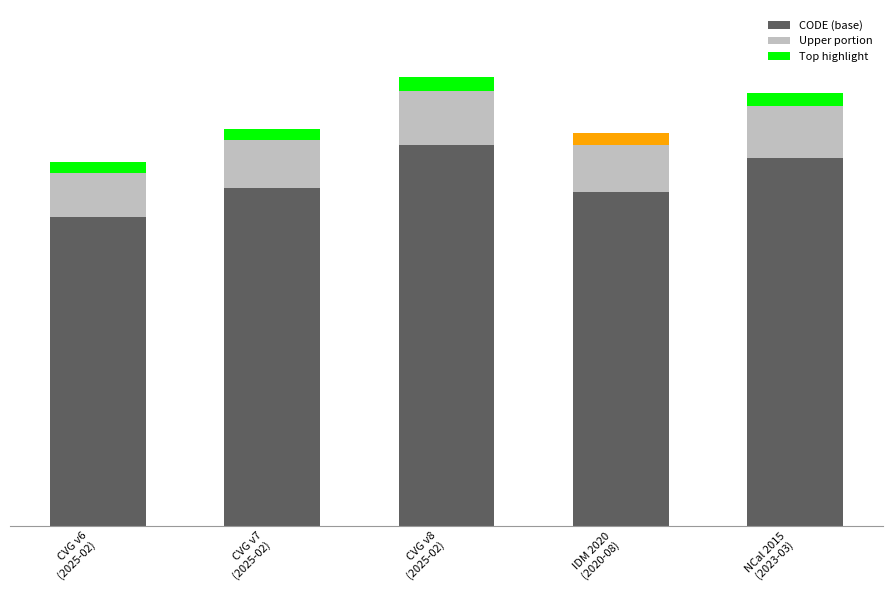

What are all the series names shown in the legend?

CODE (base), Upper portion, Top highlight